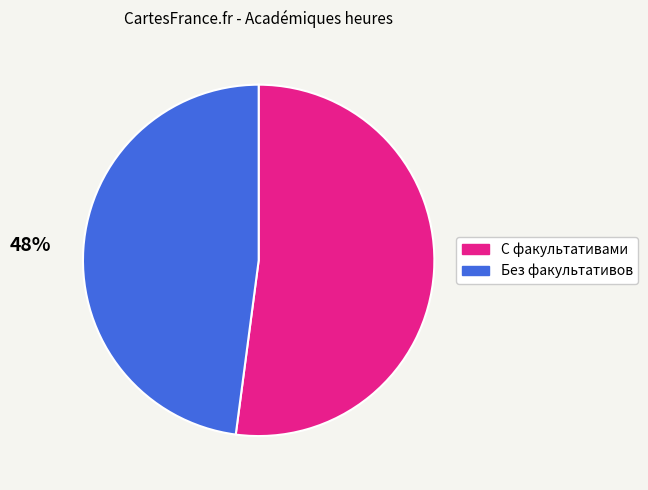

Rank the categories by value from lowest to highest.

Без факультативов, С факультативами